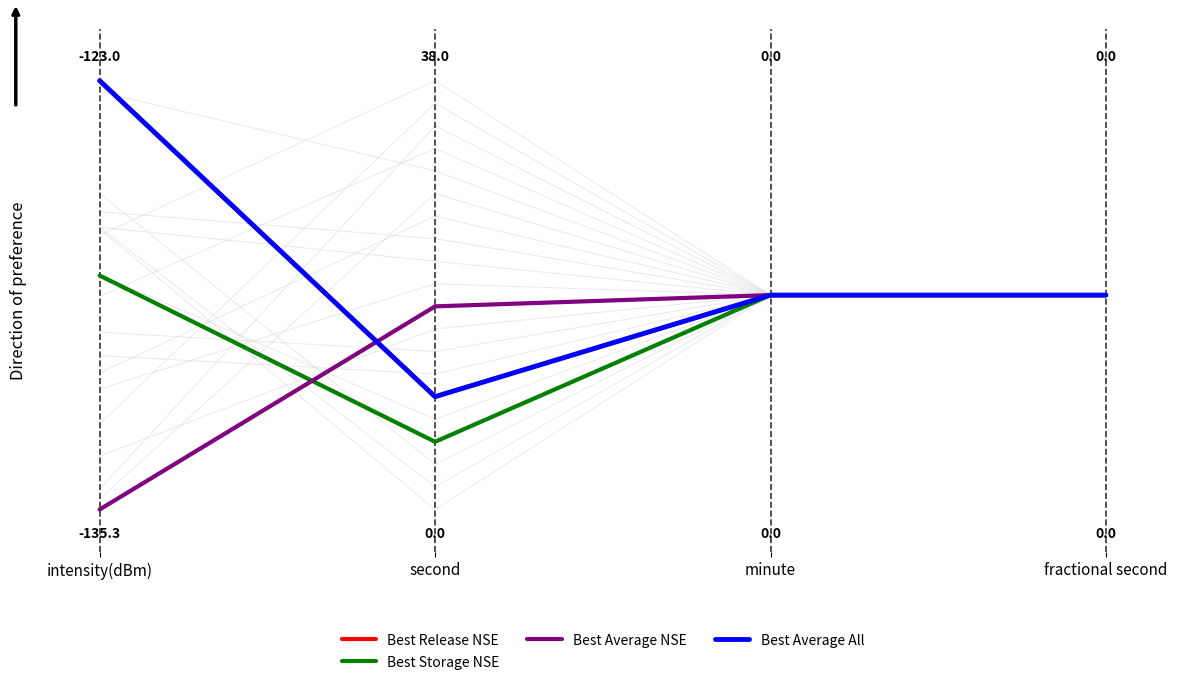

What is the difference between the maximum and second lowest values in the Best Average All series?

0.5